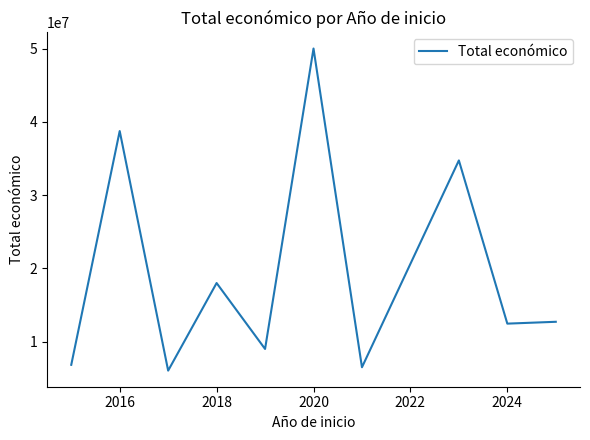

What is the greatest value displayed?

49999708